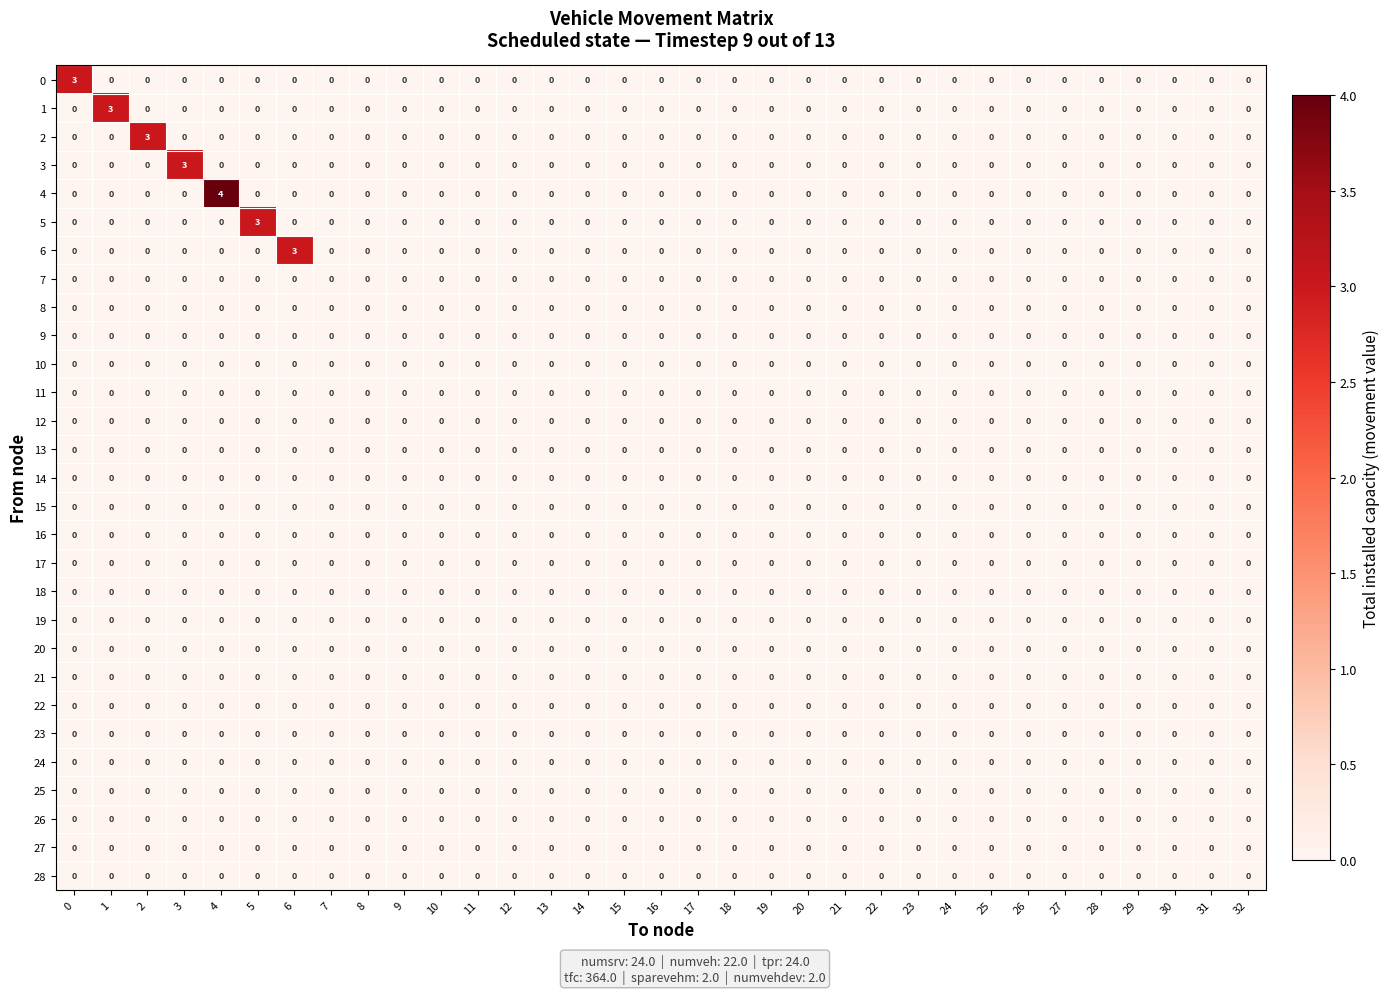

At how many categories does at least one series exceed 1?

7